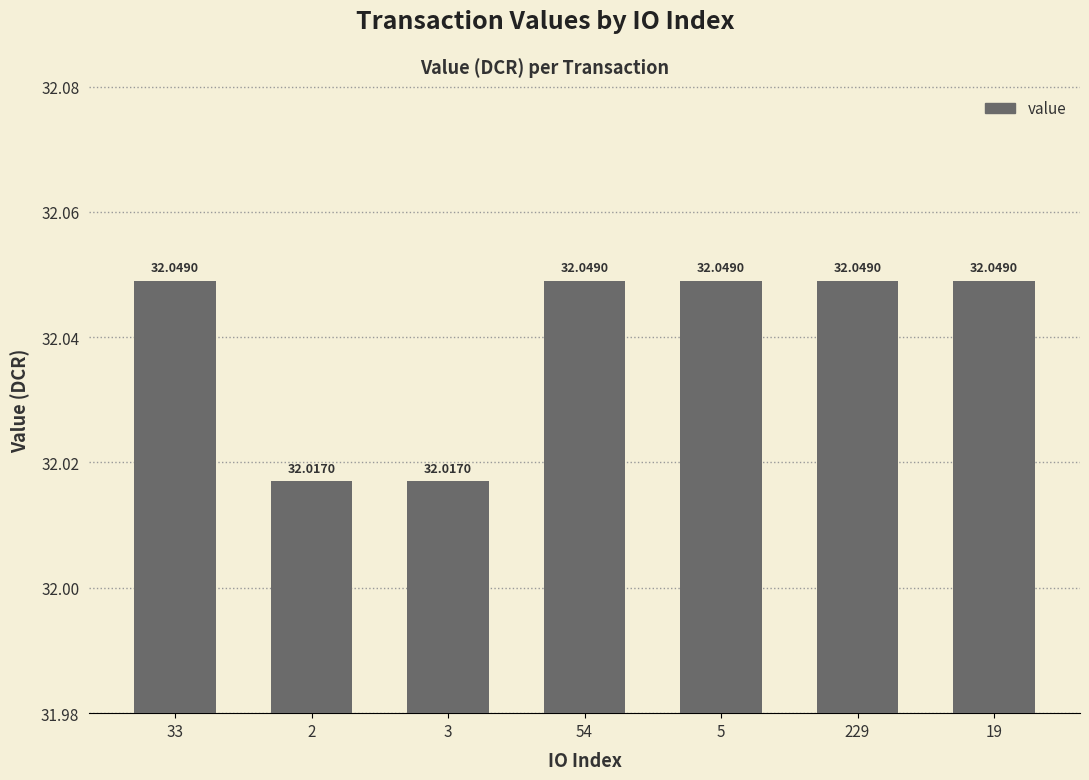

What is the sum of the values at 3 and 33?

64.1